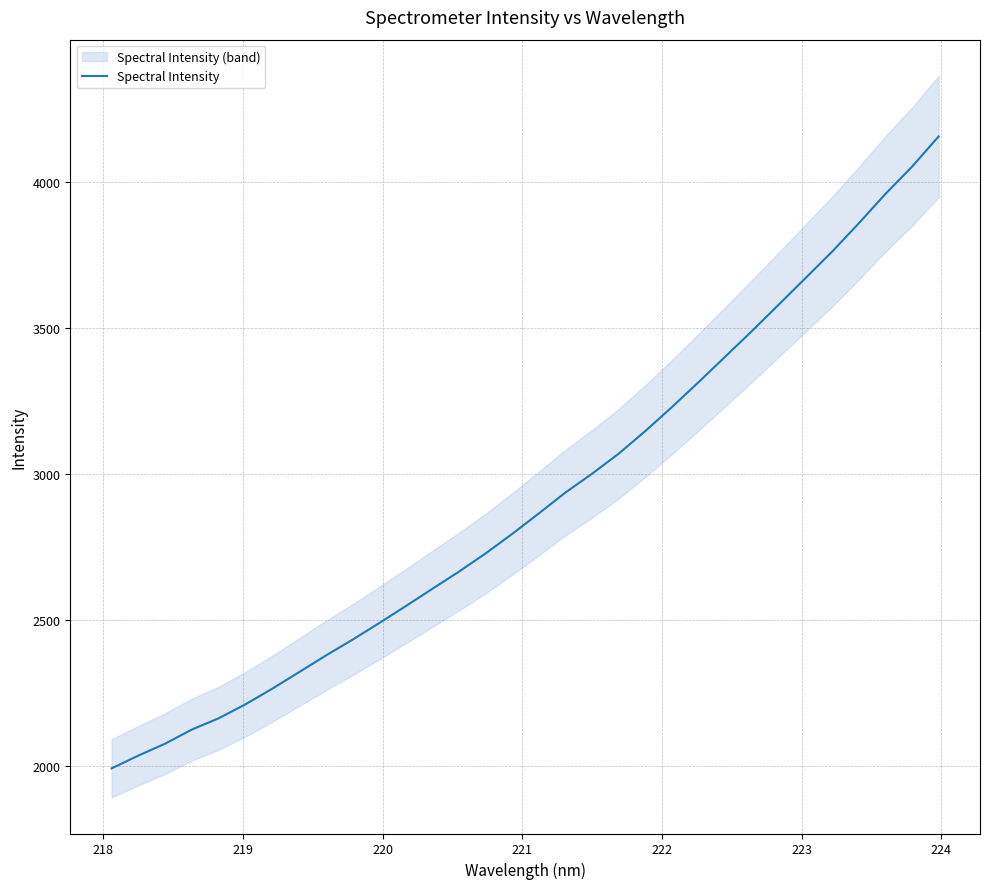

What is the maximum value for Spectral Intensity?

4154.6